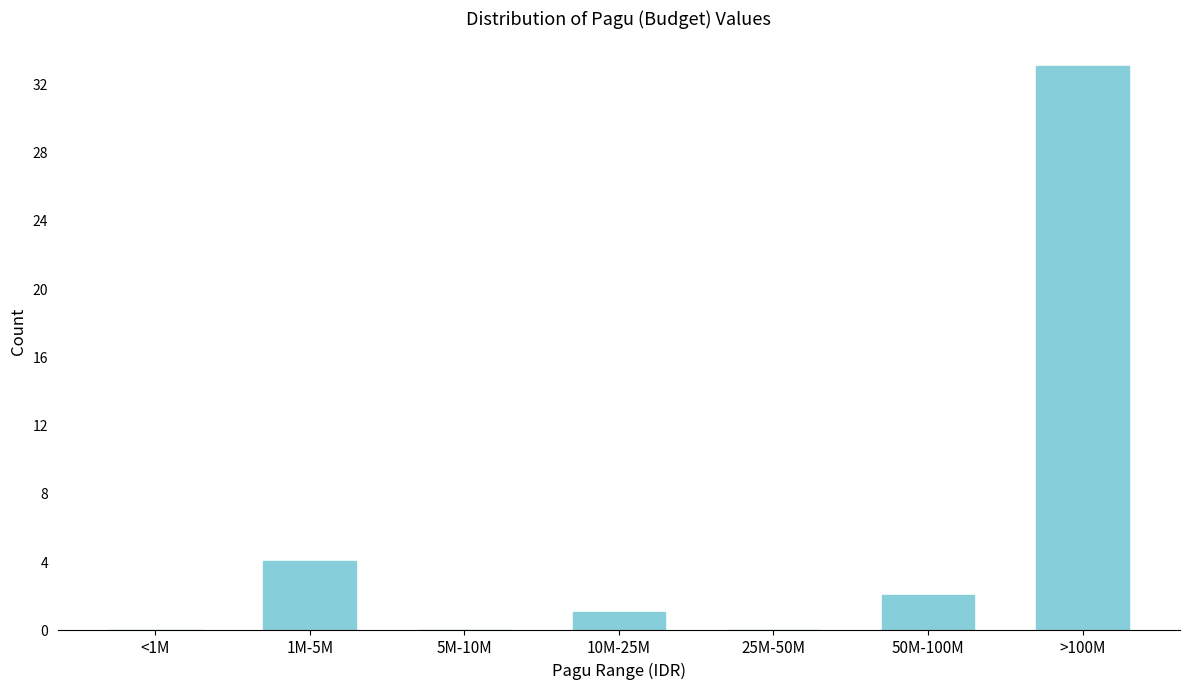

Reading right to left, extract all data points from this chart.

>100M=33	50M-100M=2	25M-50M=0	10M-25M=1	5M-10M=0	1M-5M=4	<1M=0